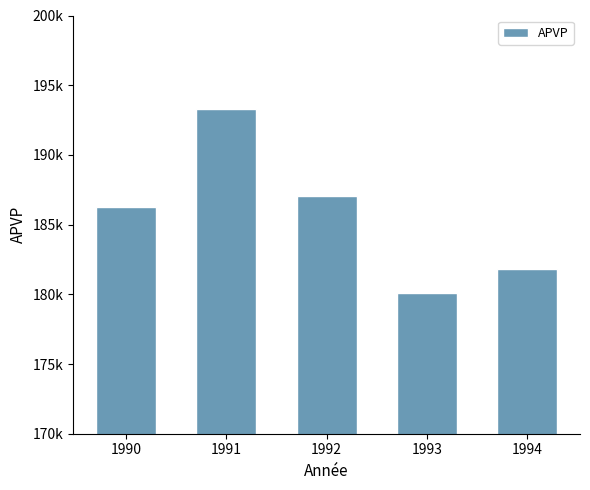

Does the chart contain any negative values?

No